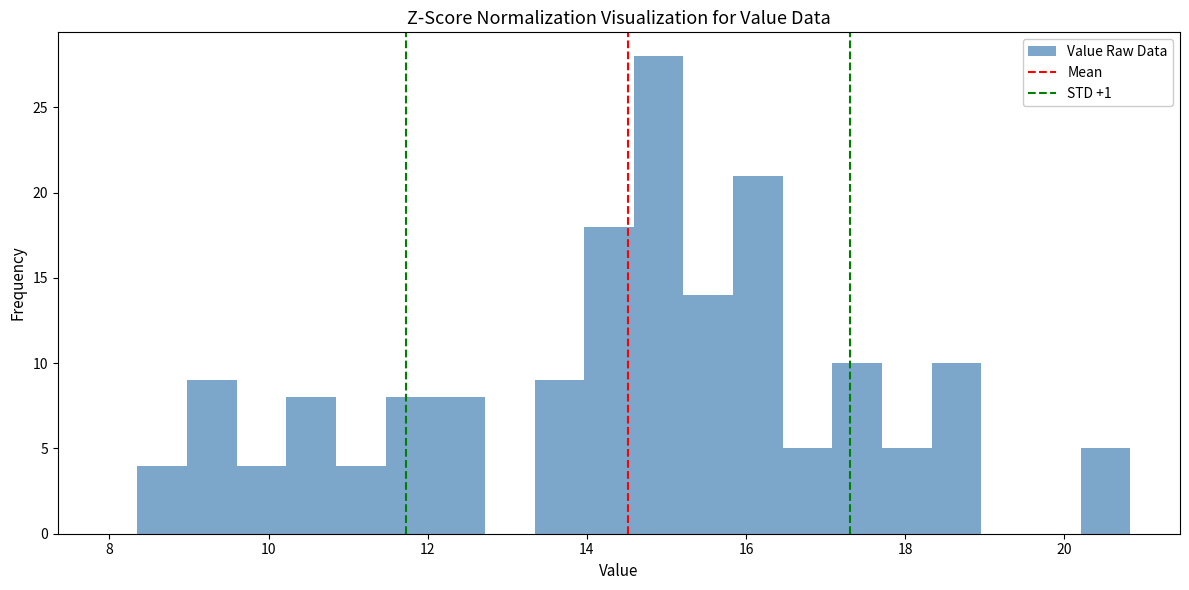

Read against the x-axis, roughly where is the centre of the tallest bar?

15.0